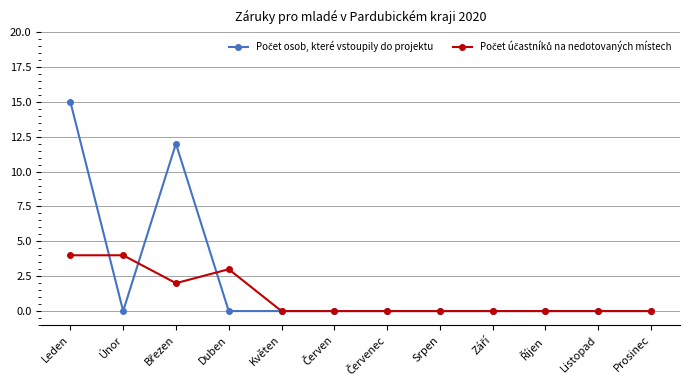

What is the greatest value displayed?

15